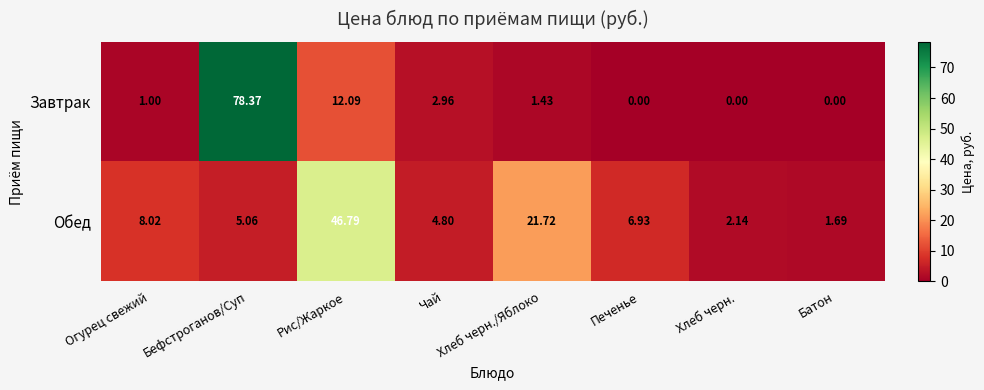

Rank the series at Огурец свежий from lowest to highest value.

Завтрак, Обед